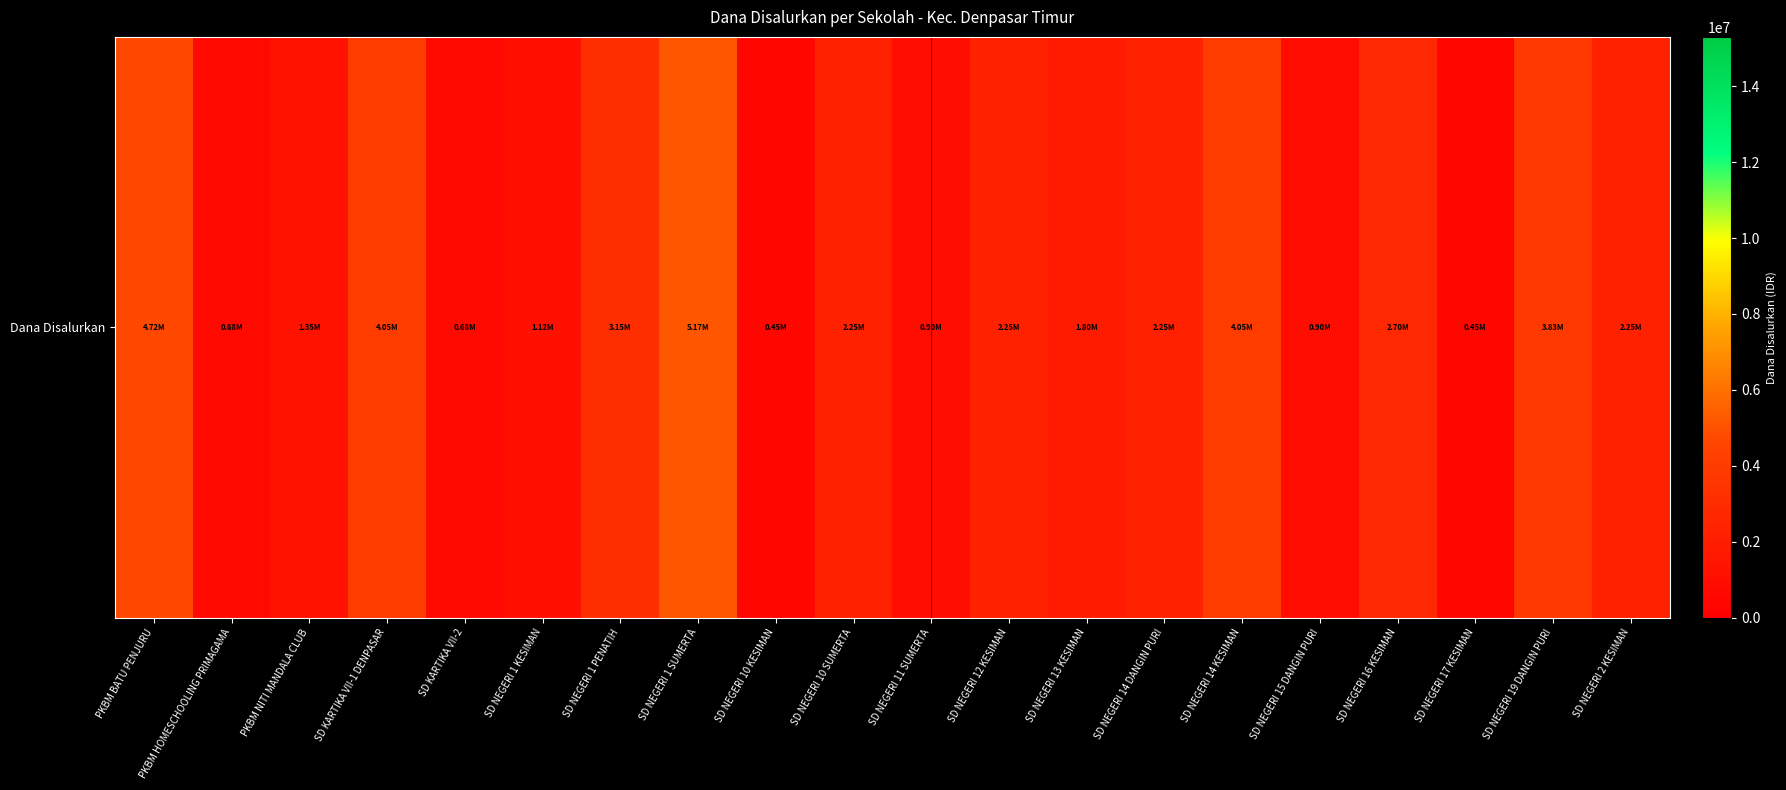

What is the greatest value displayed?

5175000